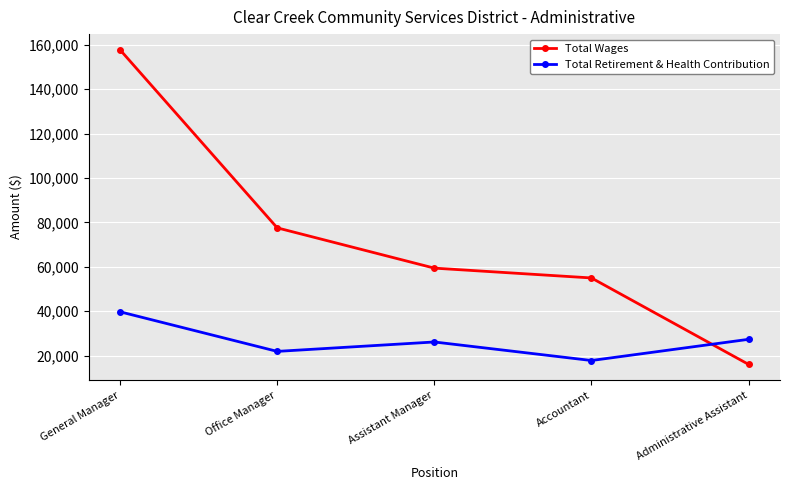

True or false: Total Retirement & Health Contribution and Total Wages cross at least once.

True